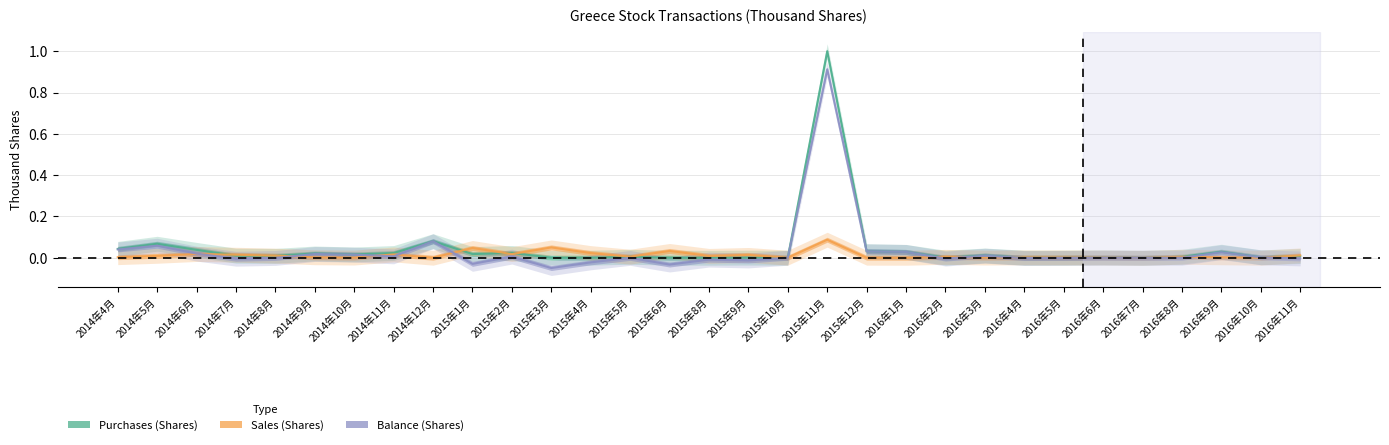

True or false: Sales (Shares) and Purchases (Shares) intersect in this chart.

True